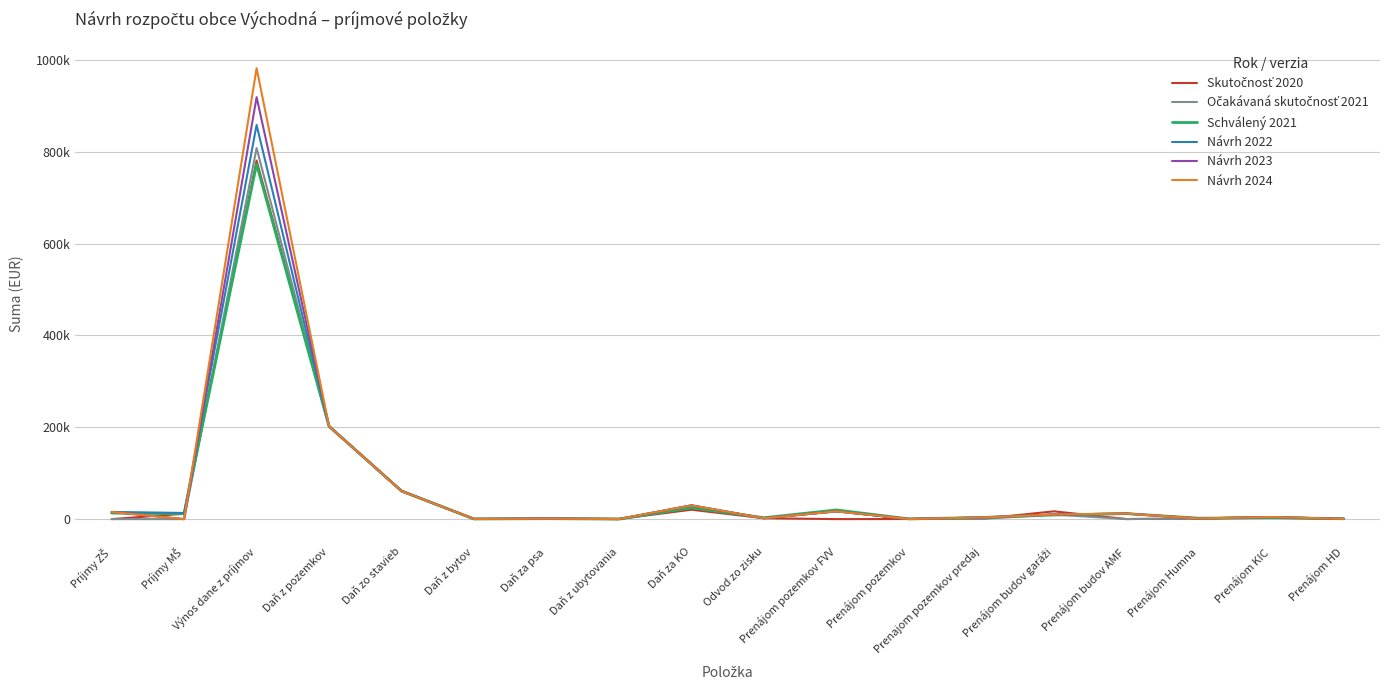

Does the chart have visible grid lines?

Yes